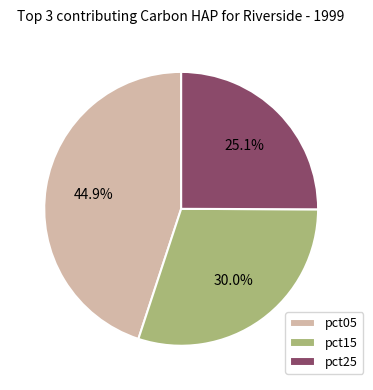

Which has a higher value, pct05 or pct25?

pct05